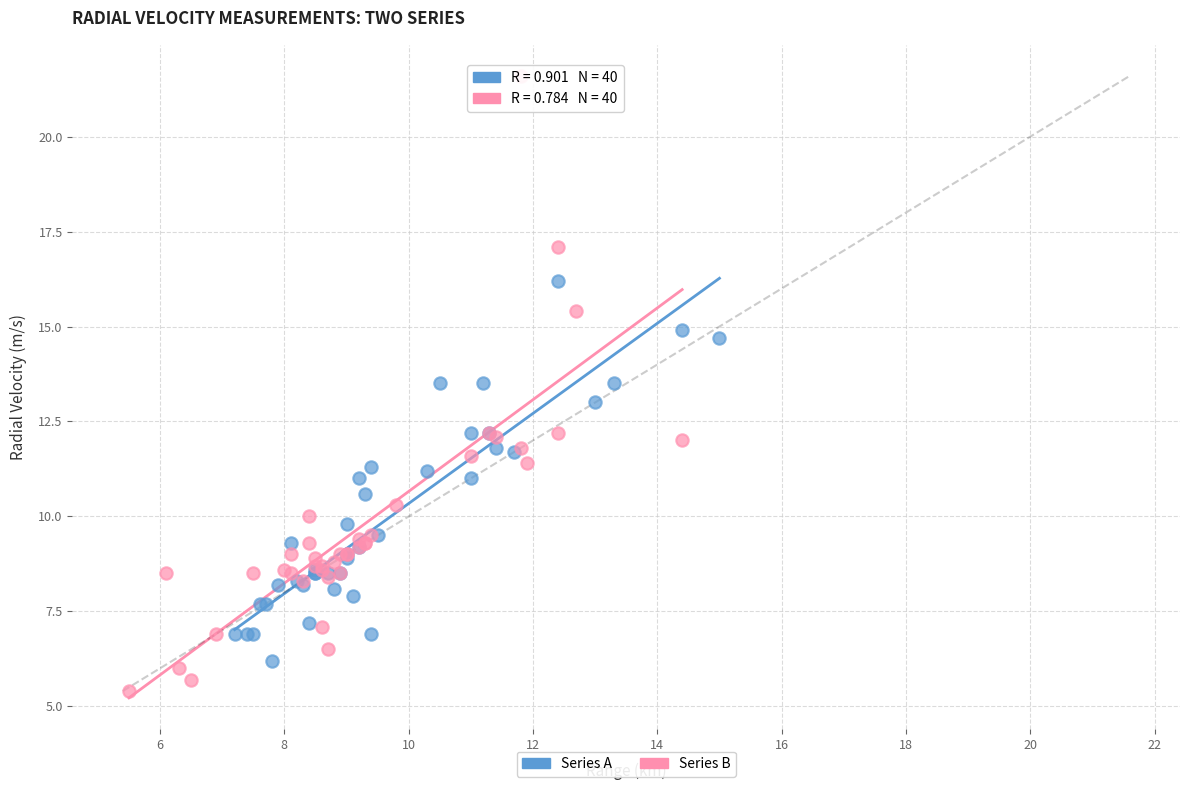

Which series contains the lowest Y value?

Series B